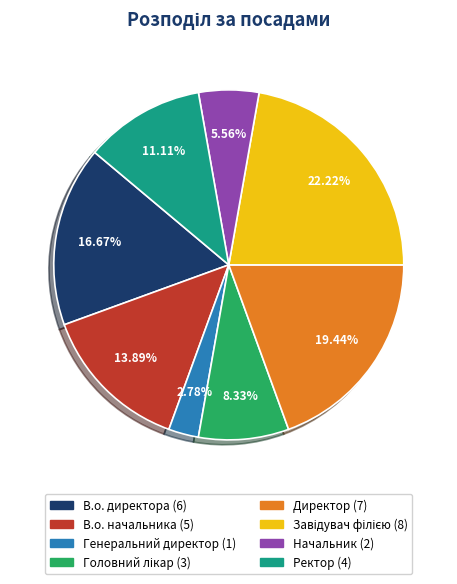

What is the smallest slice in the pie chart?

Генеральний директор